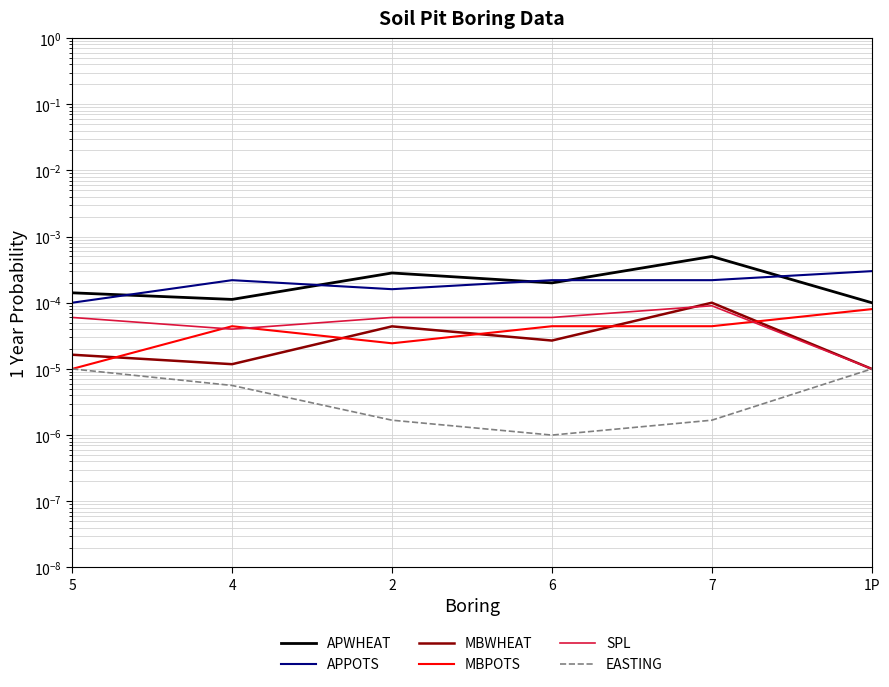

Which category has the highest value in the MBPOTS series?

1P